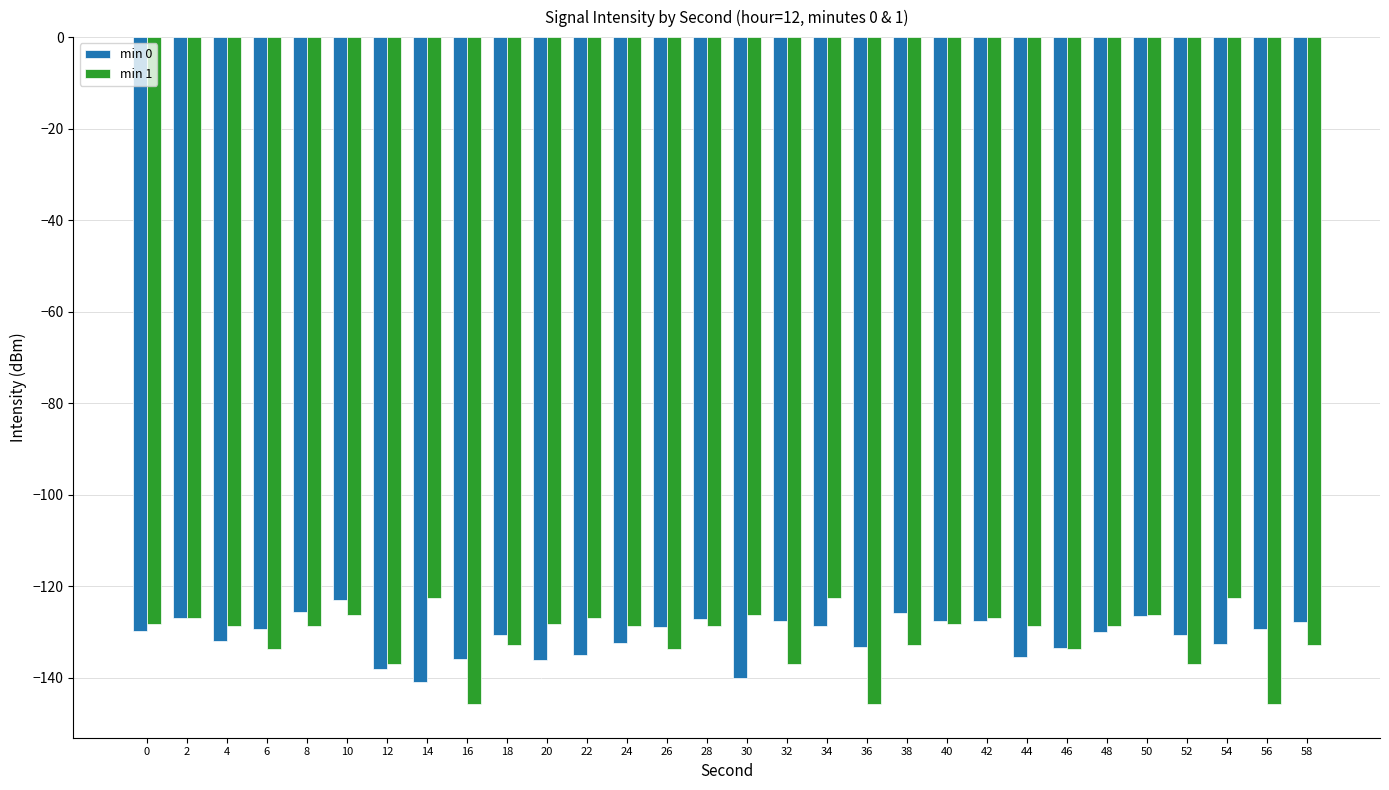

What is the minimum value for min 0?

-140.9